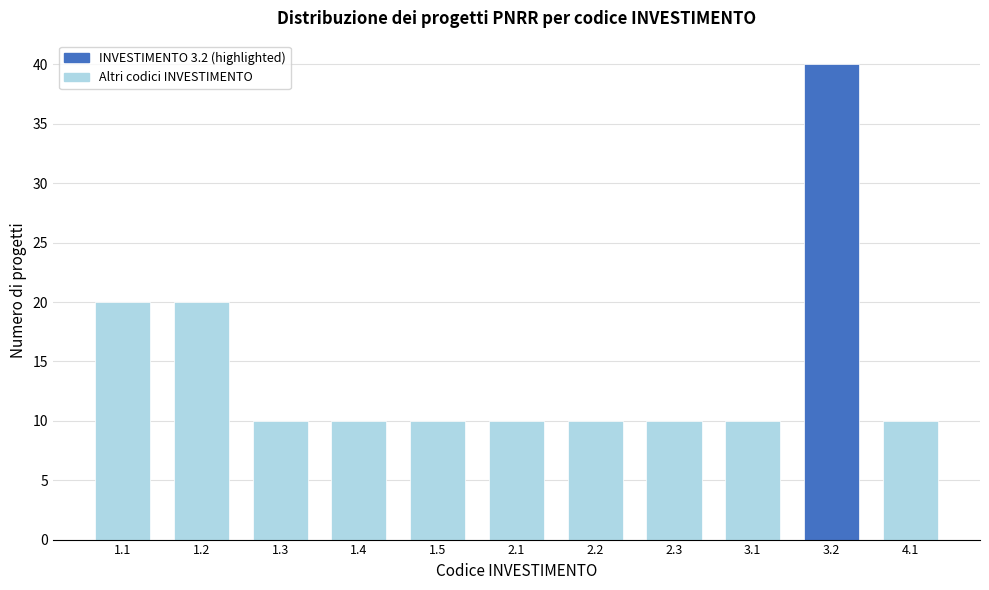

Reading right to left, what are all the values shown in this chart?

10	40	10	10	10	10	10	10	10	20	20